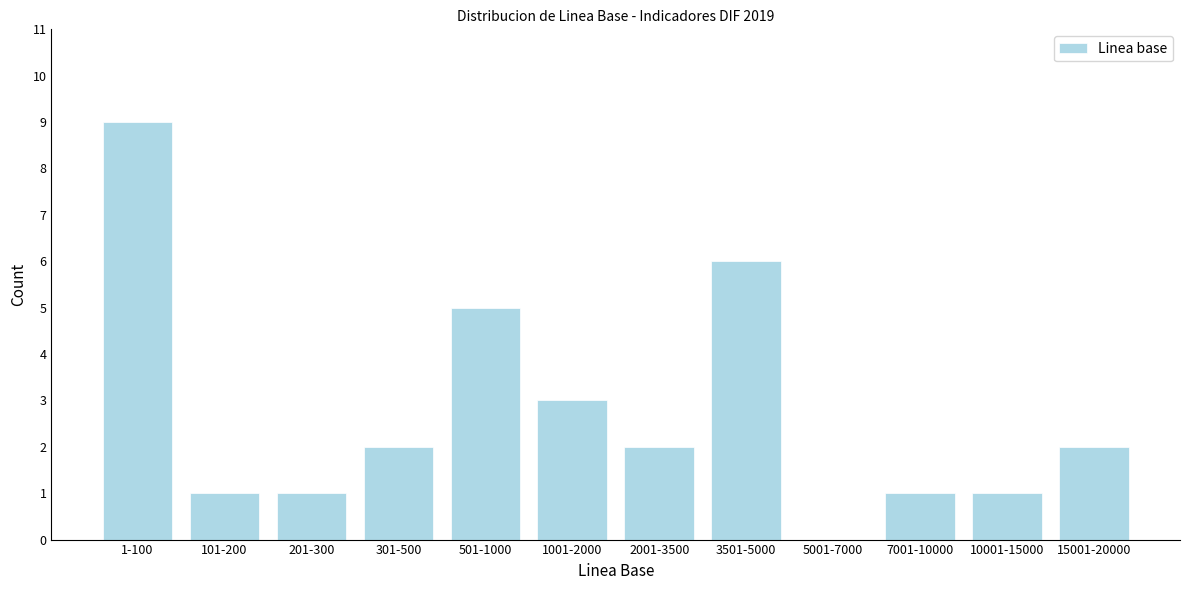

Reading left to right, transcribe all the data shown in this chart.

1-100=9	101-200=1	201-300=1	301-500=2	501-1000=5	1001-2000=3	2001-3500=2	3501-5000=6	5001-7000=0	7001-10000=1	10001-15000=1	15001-20000=2